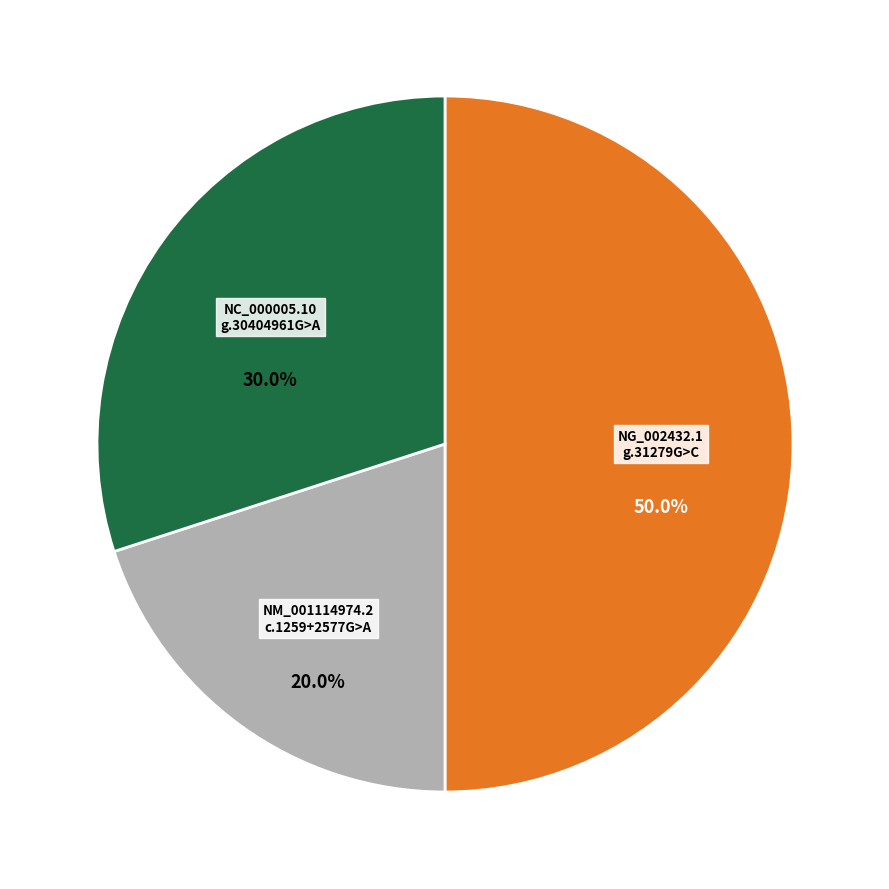

Which category has the smallest portion of the pie?

NM_001114974.2:c.1259+2577G>A